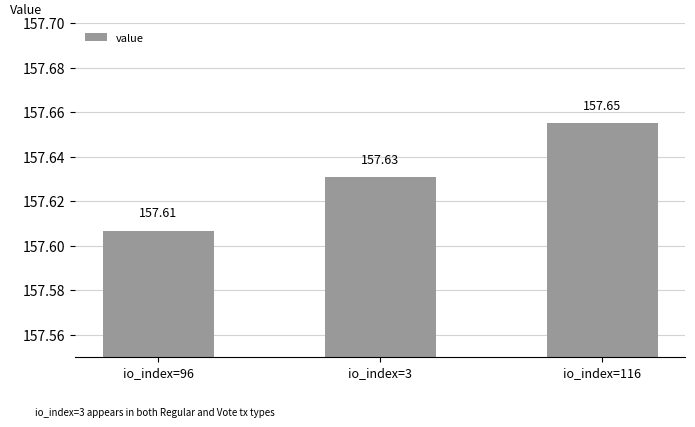

Read the value at io_index=96.

157.6